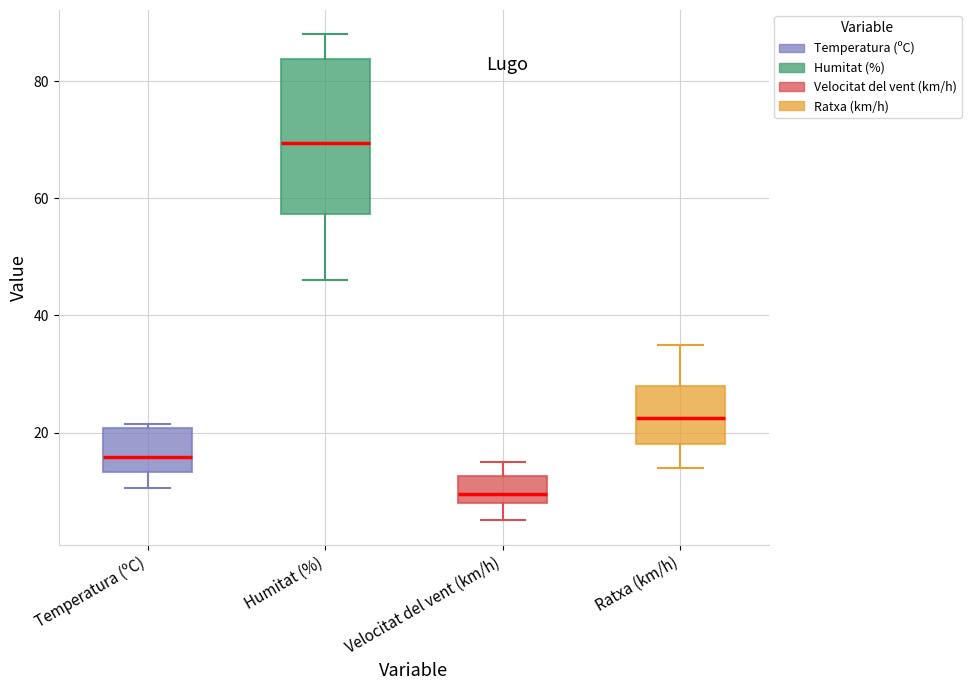

Where is the upper edge of the box for Ratxa (km/h) on the y-axis? The values are not printed on the chart, so give them approximately, as read against the axis.

28